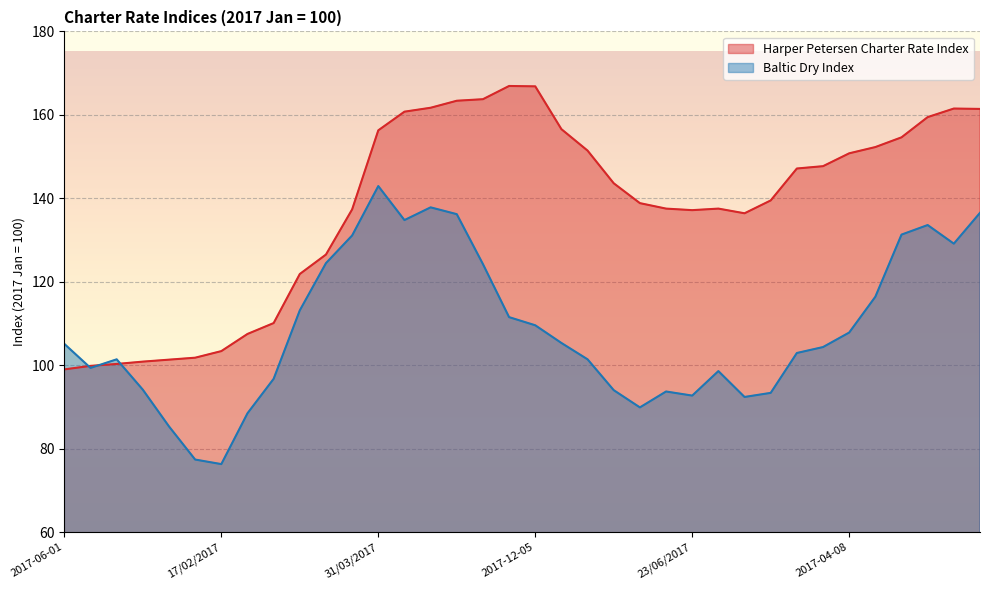

What is the difference between the Harper Petersen Charter Rate Index values at 13/01/2017 and 2017-07-07?

36.6